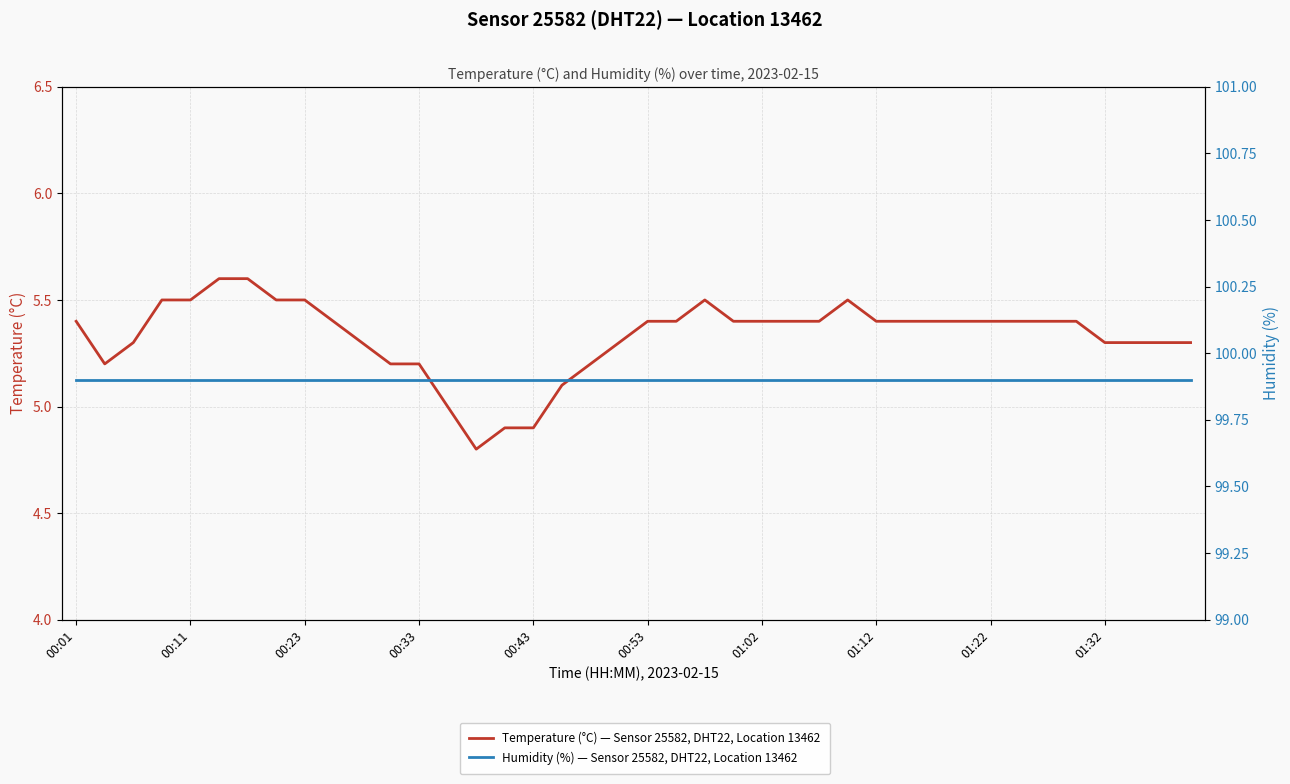

True or false: Temperature (°C) — Sensor 25582, DHT22, Location 13462 and Humidity (%) — Sensor 25582, DHT22, Location 13462 cross at least once.

False